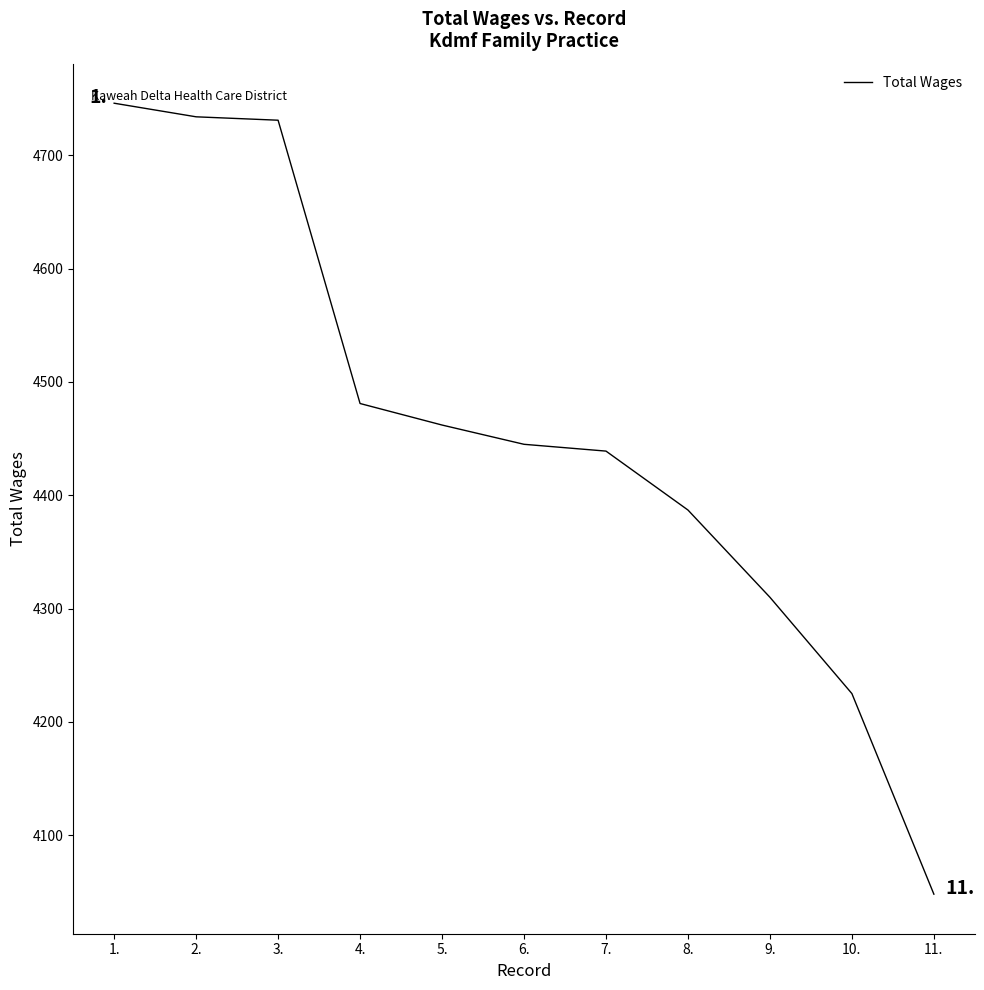

What is the change in value from 5. to 6.?

-17